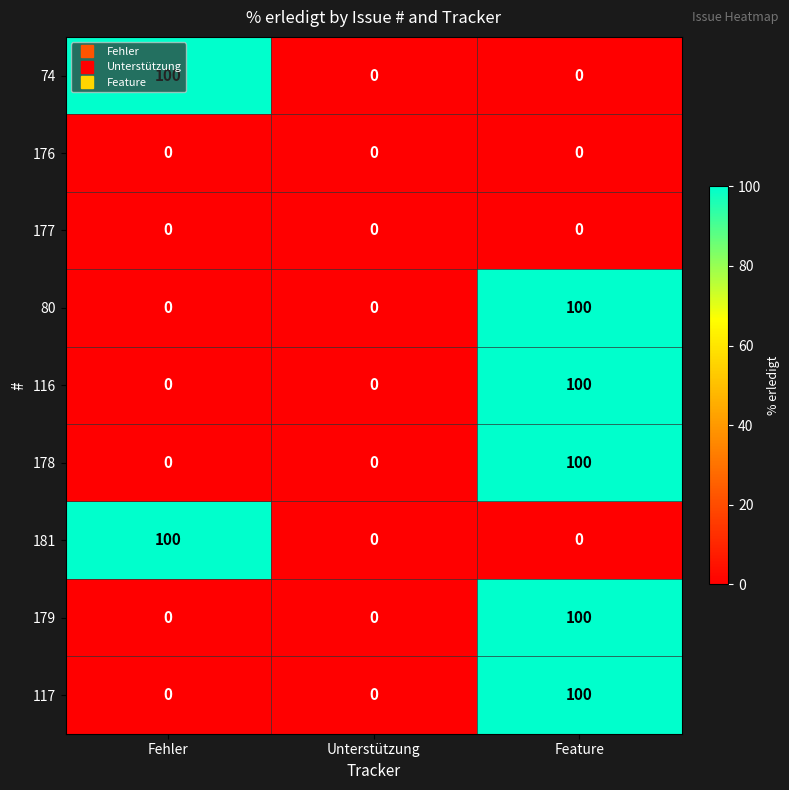

What is the total value across all series at Feature?

500